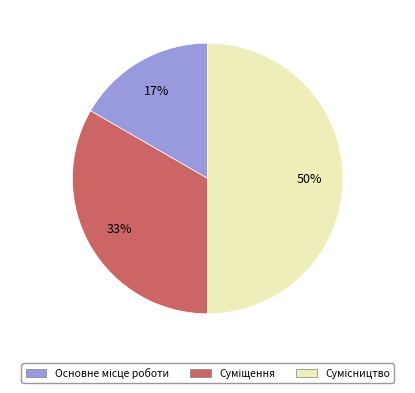

To the nearest percent, what is the average slice percentage?

33%